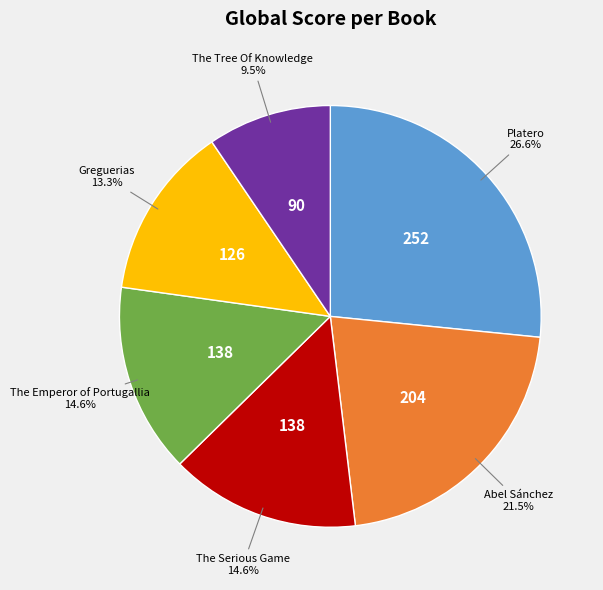

Which slice is the smallest?

The Tree Of Knowledge